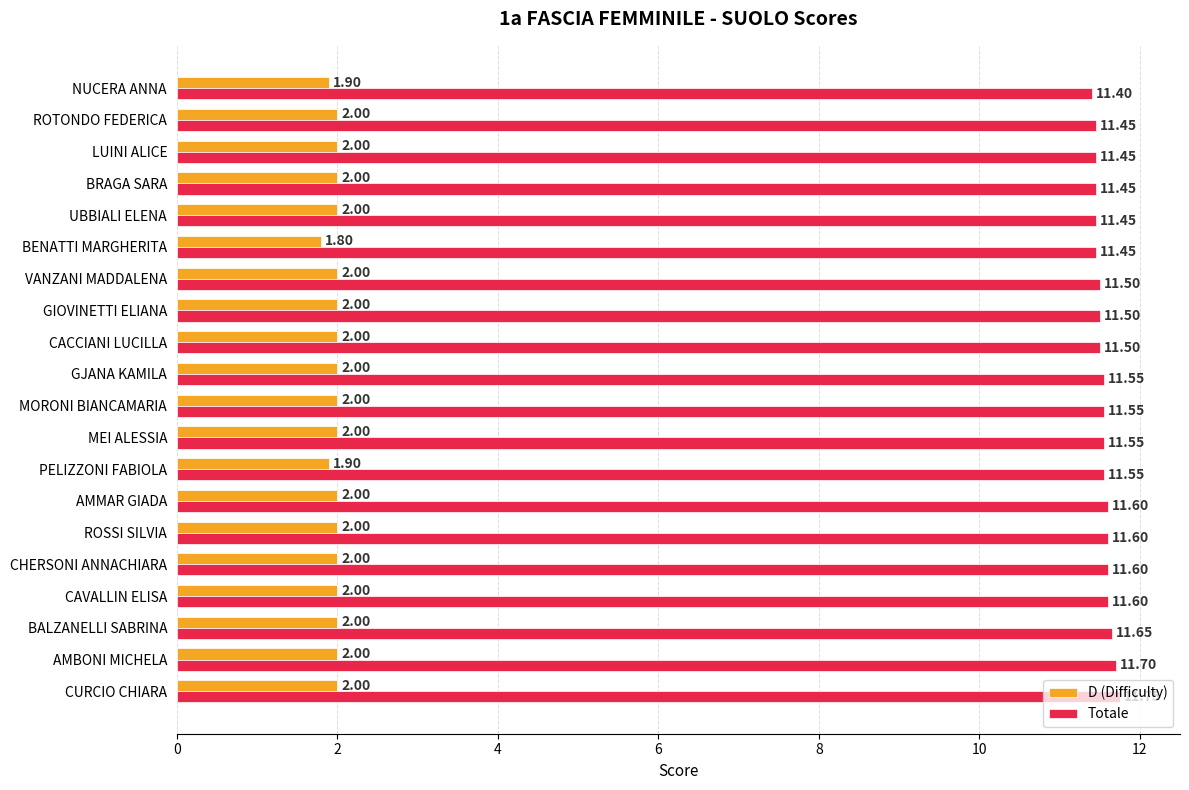

What is the sum of all D (Difficulty) values?

39.6